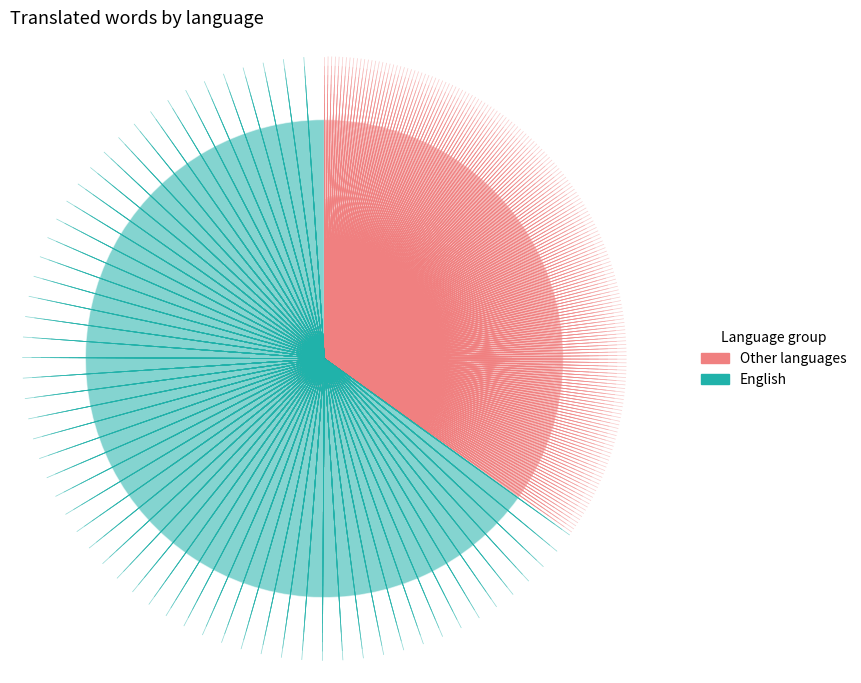

Is the sum of English and Other languages greater than half?

Yes